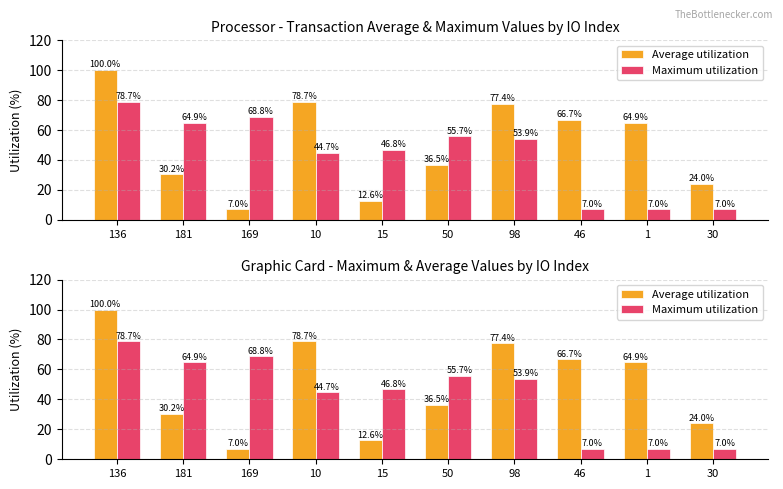

True or false: Maximum utilization has a value of 7.0 at 1.

True